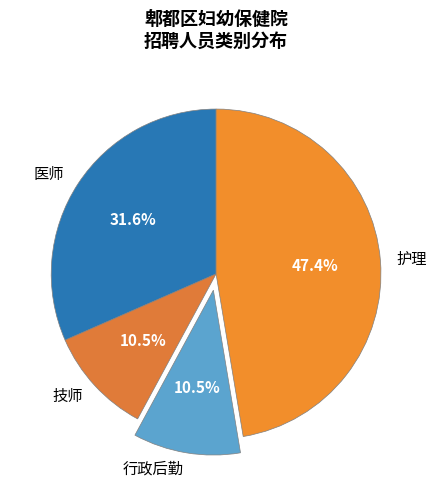

Approximately how many times larger is the value at 技师 compared to 医师?

0.3